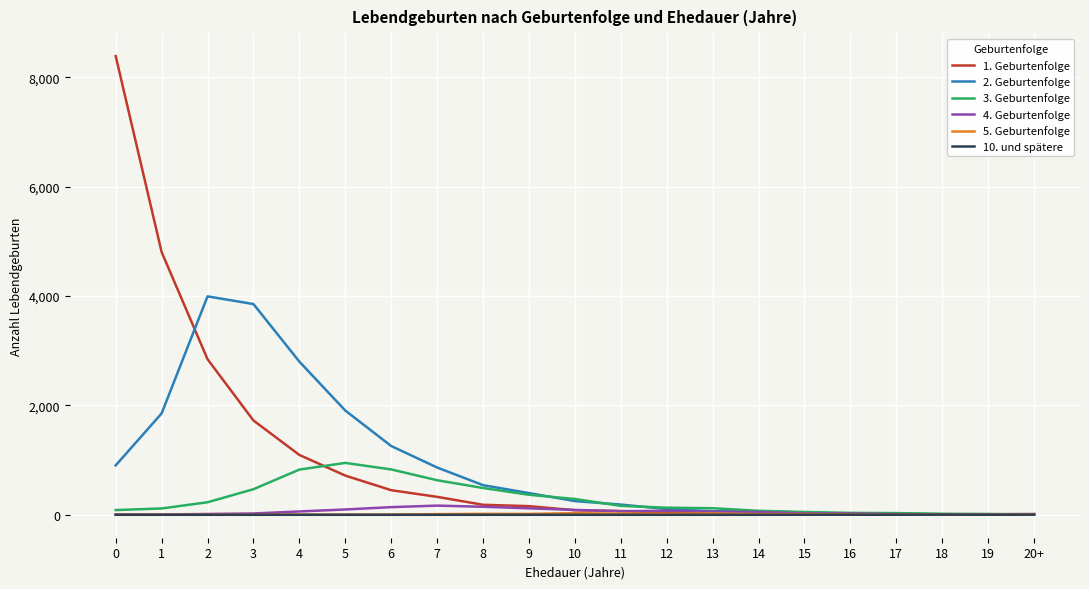

The value of 5. Geburtenfolge at 8 is 17. True or false?

True